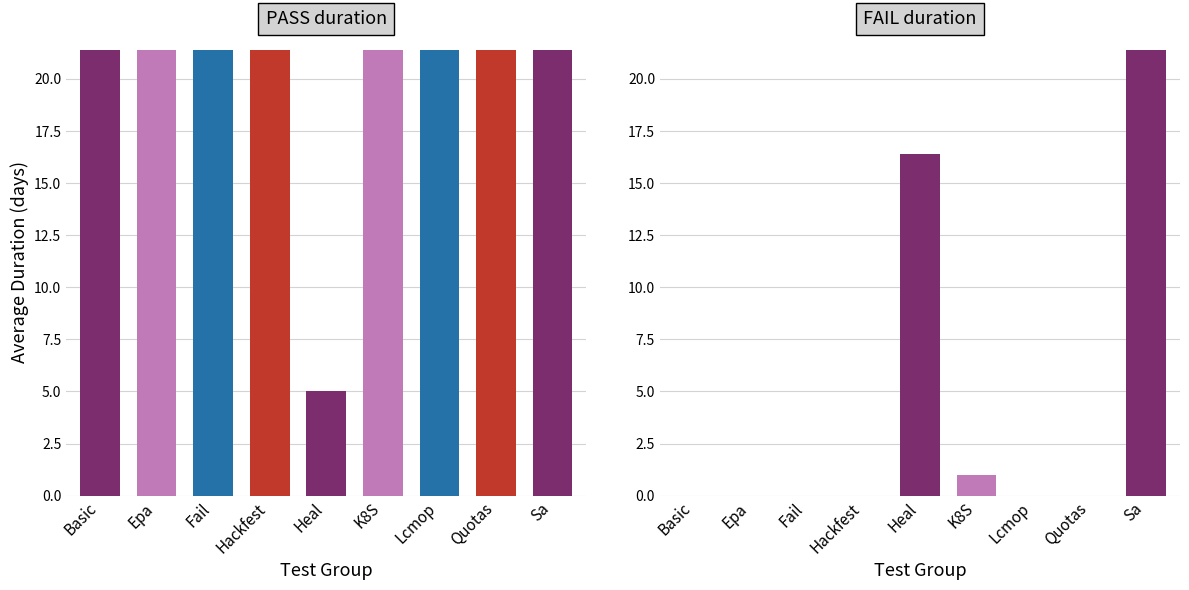

What are all the series names shown in the legend?

PASS duration, PASS_duration, FAIL duration, FAIL_duration